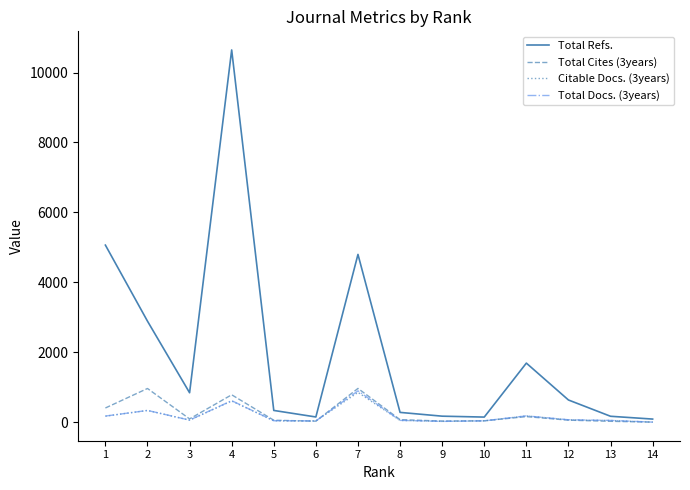

How many lines are shown in the chart?

4